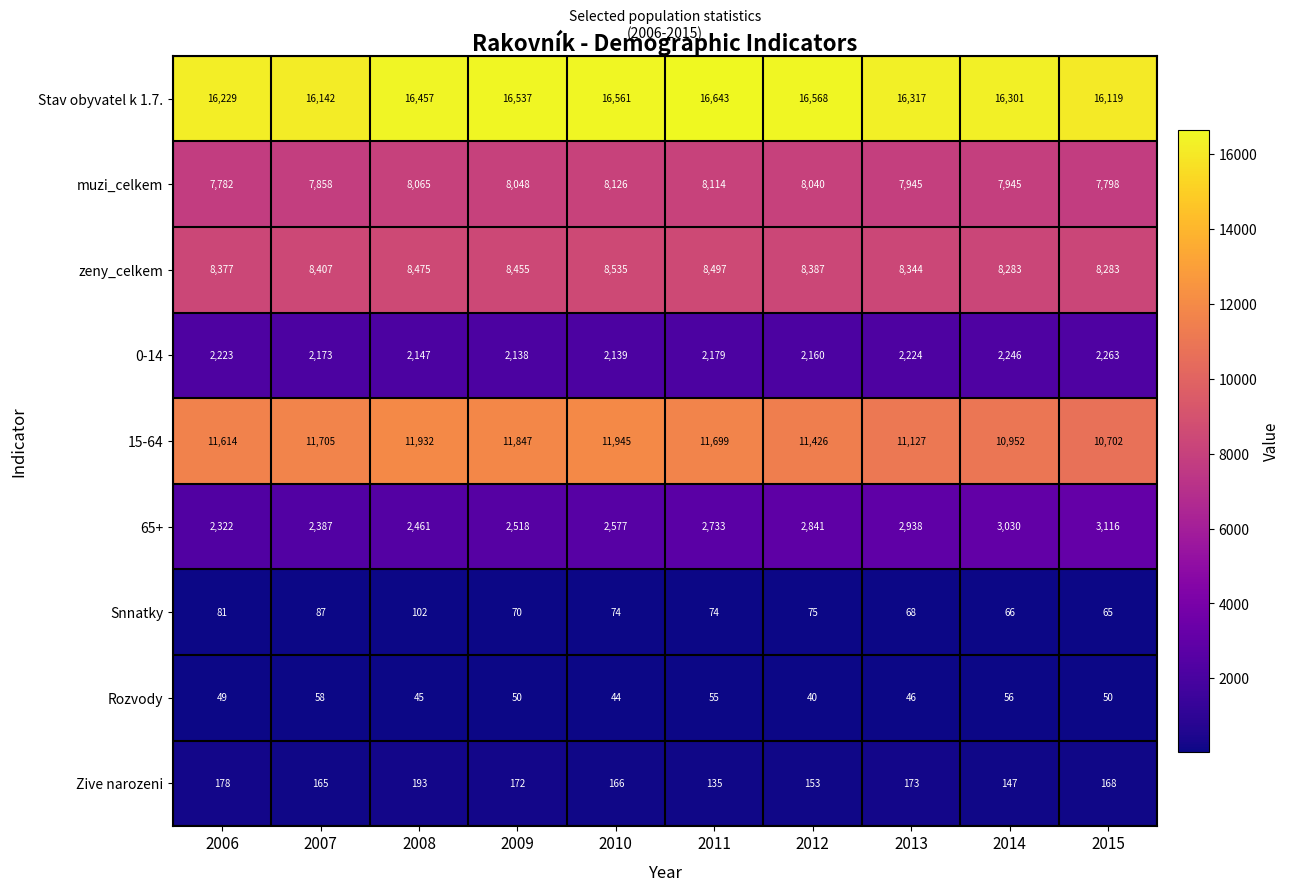

How many data points does each series have?

10